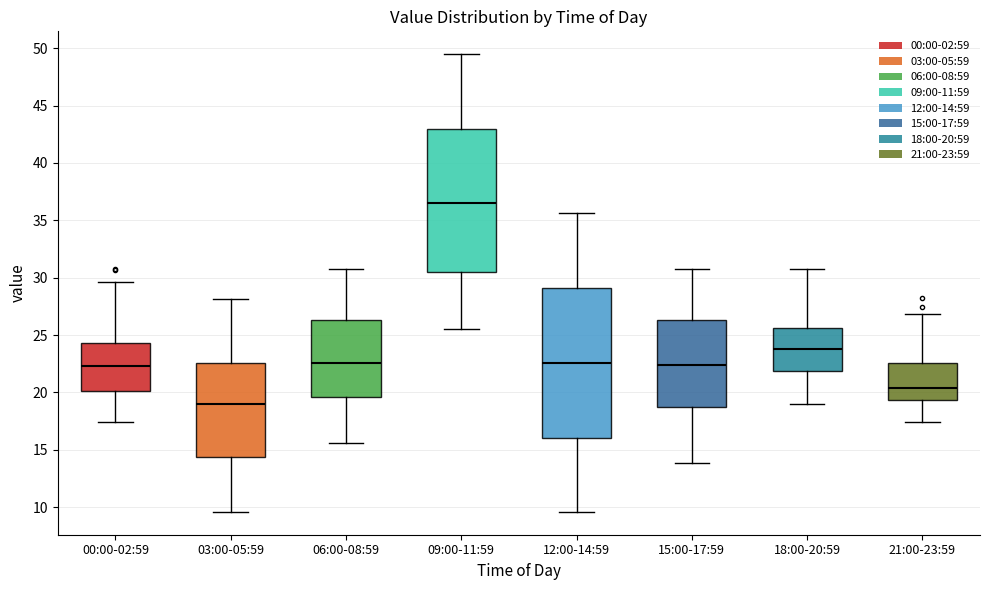

Where does the median line of the box for 06:00-08:59 sit on the y-axis? The values are not printed on the chart, so give them approximately, as read against the axis.

22.5